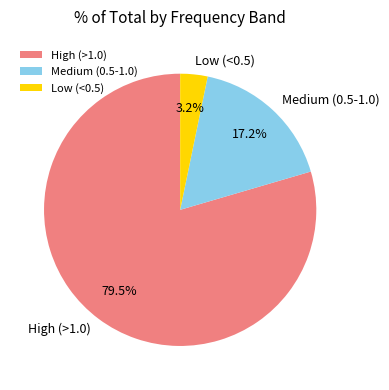

How much of the chart is everything except Low (<0.5)?

96.8%